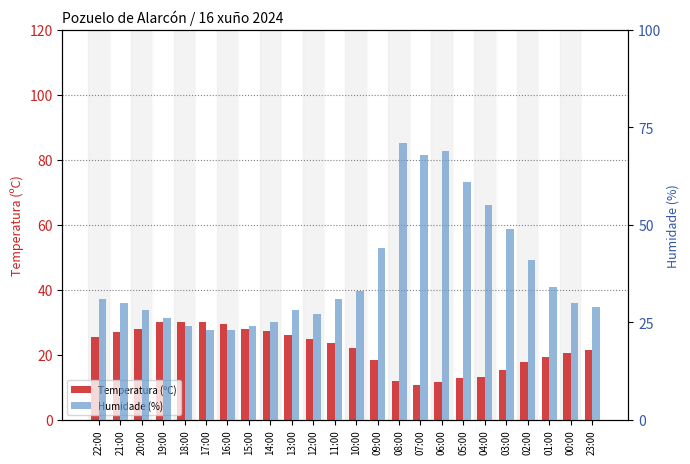

What is the label of the 18th bar from the right?

16:00